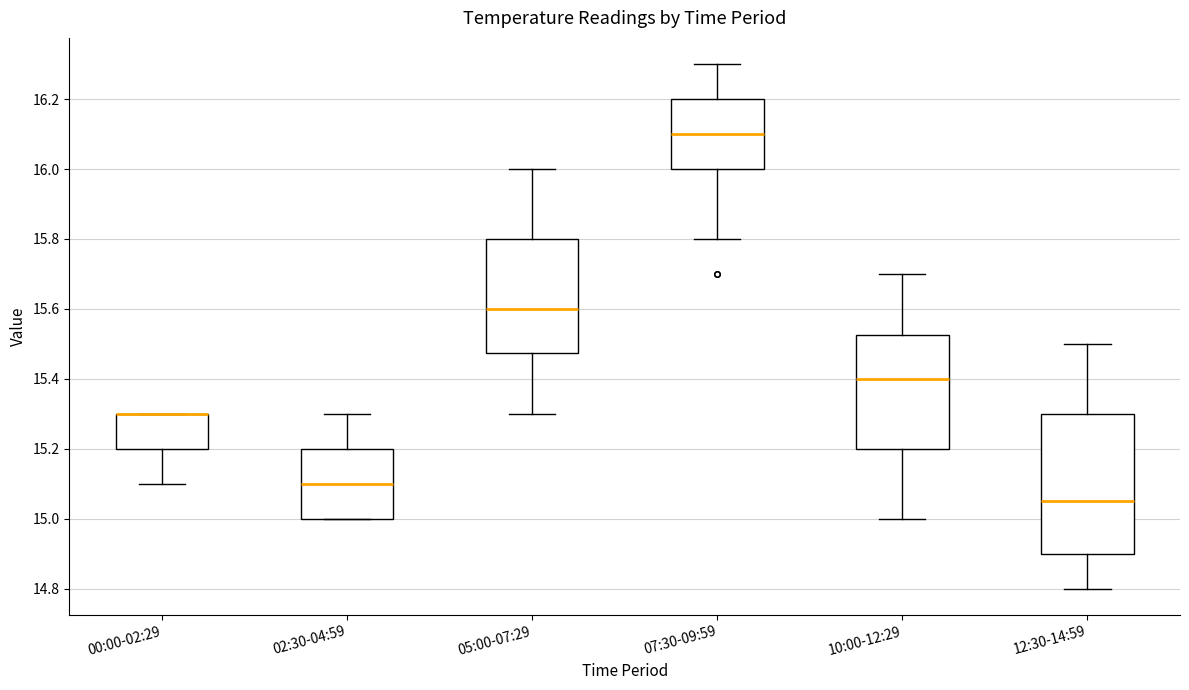

Comparing the boxes themselves (not the whiskers), which one is the tallest?

12:30-14:59